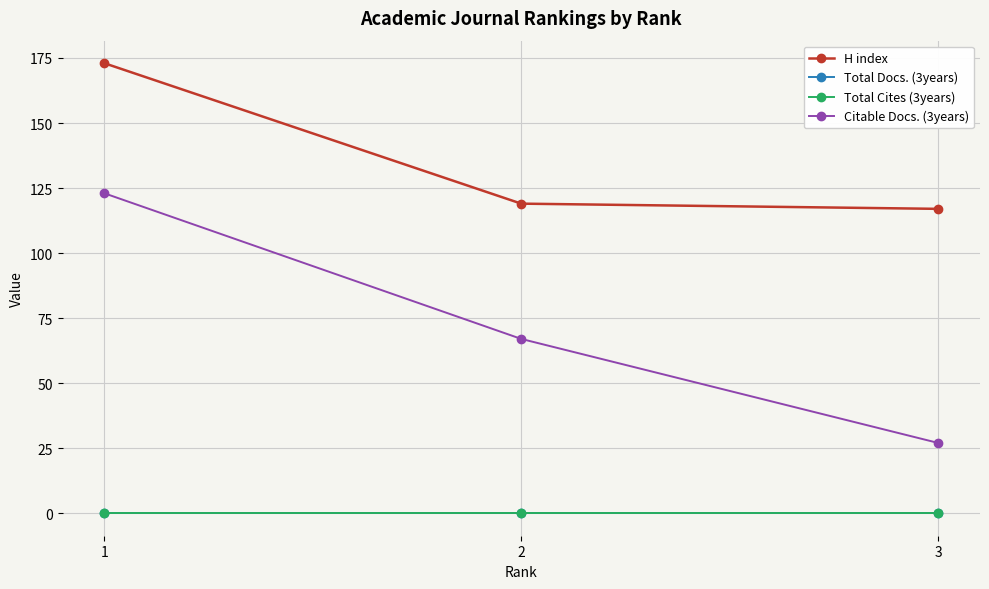

Does the chart have visible grid lines?

Yes